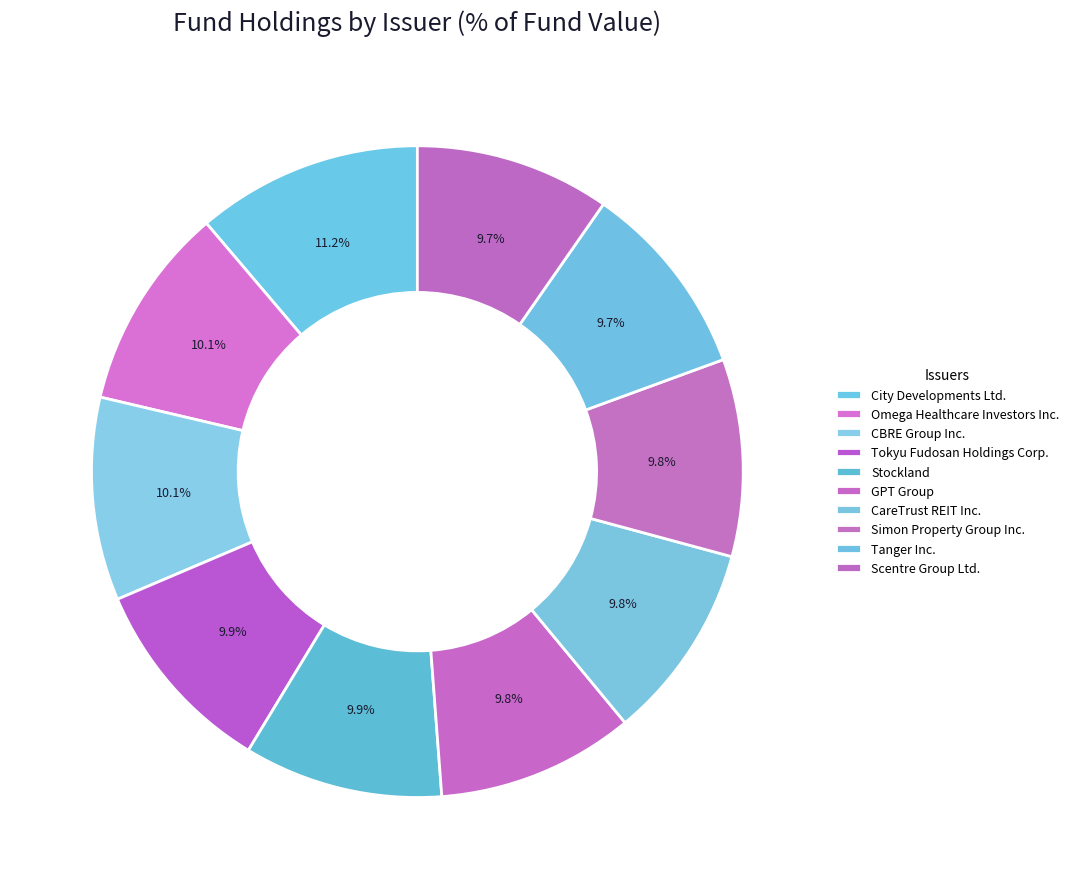

Rank the categories by value from highest to lowest.

City Developments Ltd., Omega Healthcare Investors Inc., CBRE Group Inc., Tokyu Fudosan Holdings Corp., Stockland, GPT Group, CareTrust REIT Inc., Simon Property Group Inc., Tanger Inc., Scentre Group Ltd.